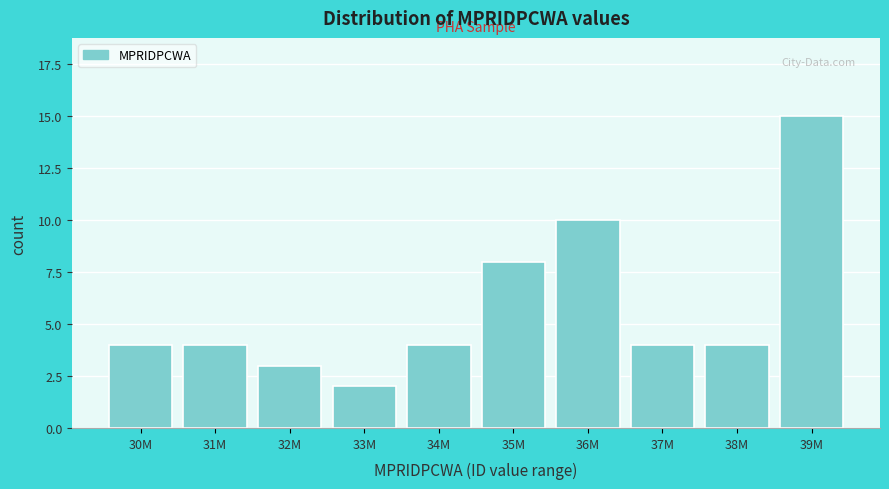

Reading right to left, extract all data points from this chart.

15	4	4	10	8	4	2	3	4	4